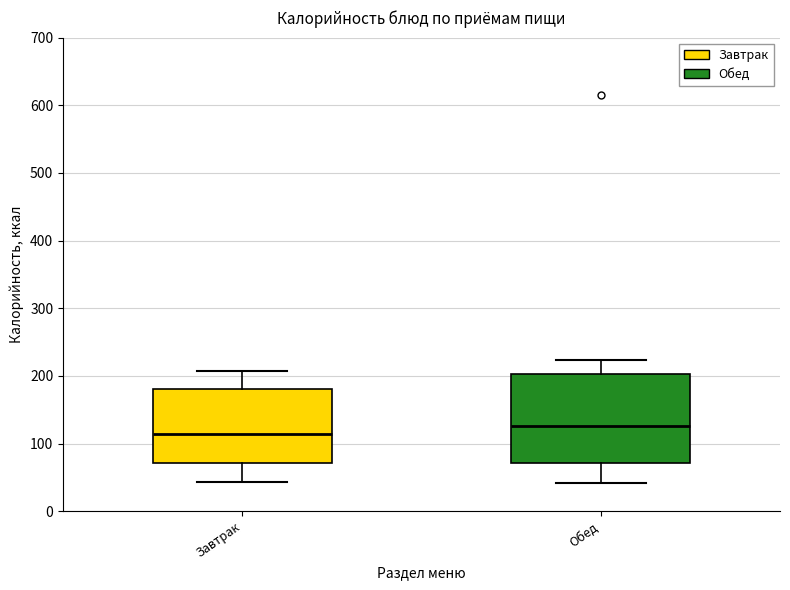

Reading left to right, read every box against the y-axis: the position of its median line, the range the box covers, and the ends of its whiskers. The values are not printed on the chart, so give them approximately, as read against the axis.

Завтрак: median 110, box 70 to 180, whiskers 40 to 210
Обед: median 130, box 70 to 200, whiskers 40 to 220